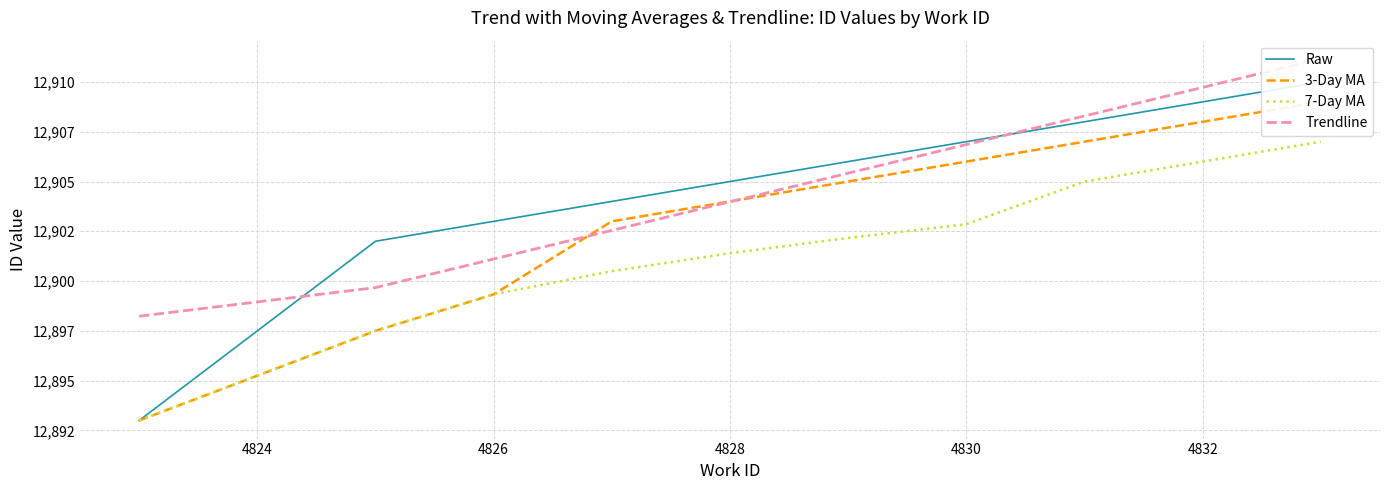

Reading left to right, extract all data points from this chart.

Raw: 12893.0	12902.0	12903.0	12904.0	12905.0	12906.0	12907.0	12908.0	12909.0	12910.0
3-Day MA: 12893.0	12897.5	12899.3	12903.0	12904.0	12905.0	12906.0	12907.0	12908.0	12909.0
7-Day MA: 12893.0	12897.5	12899.3	12900.5	12901.4	12902.2	12902.9	12905.0	12906.0	12907.0
Trendline: 12898.2	12899.7	12901.1	12902.5	12904.0	12905.4	12906.9	12908.3	12909.7	12911.2